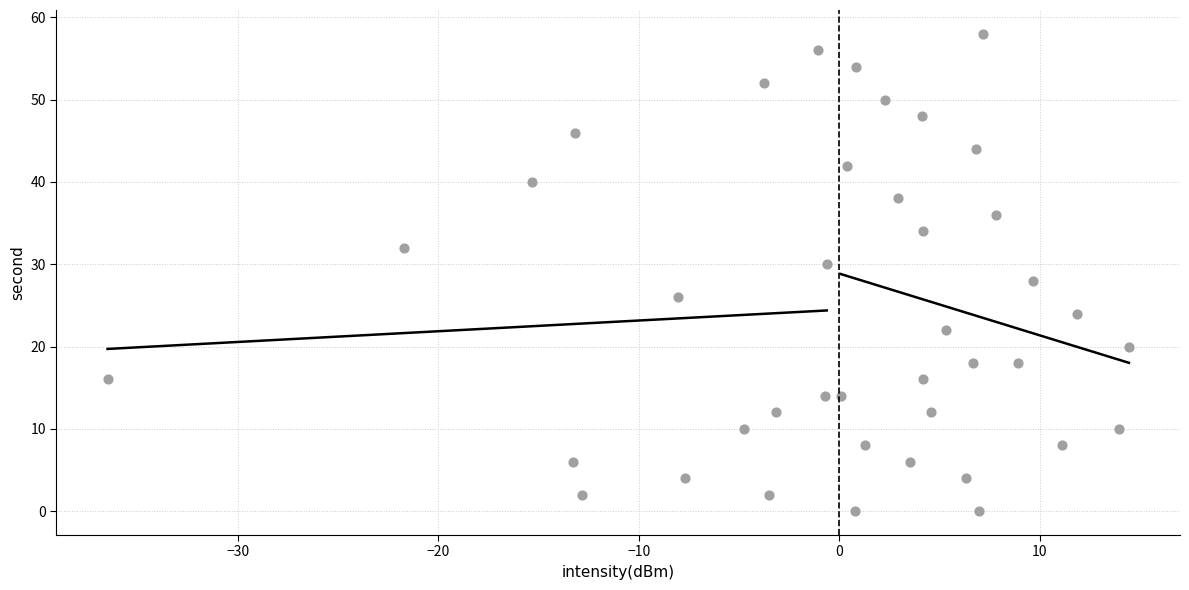

What is the range of Y values (max minus min)?

58